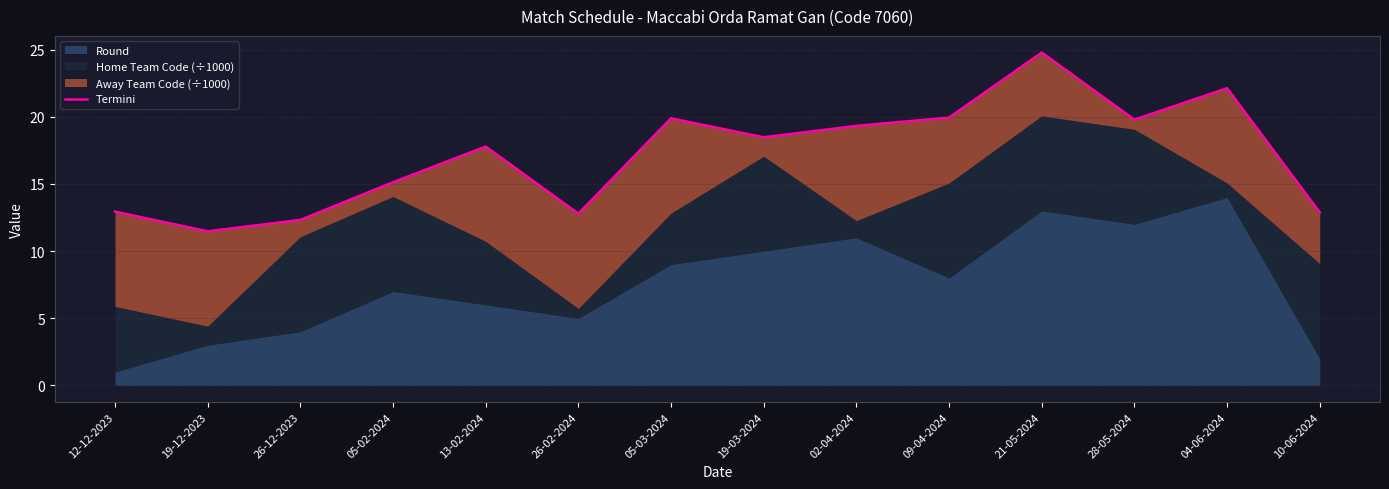

How many lines are shown in the chart?

1